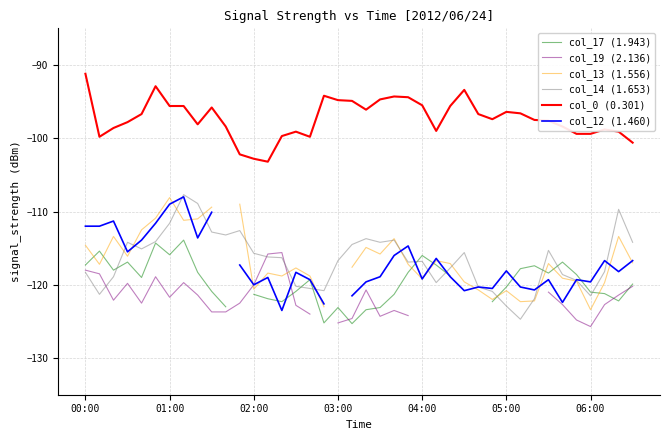

How many data points in col_14 (1.653) are less than -116?

22